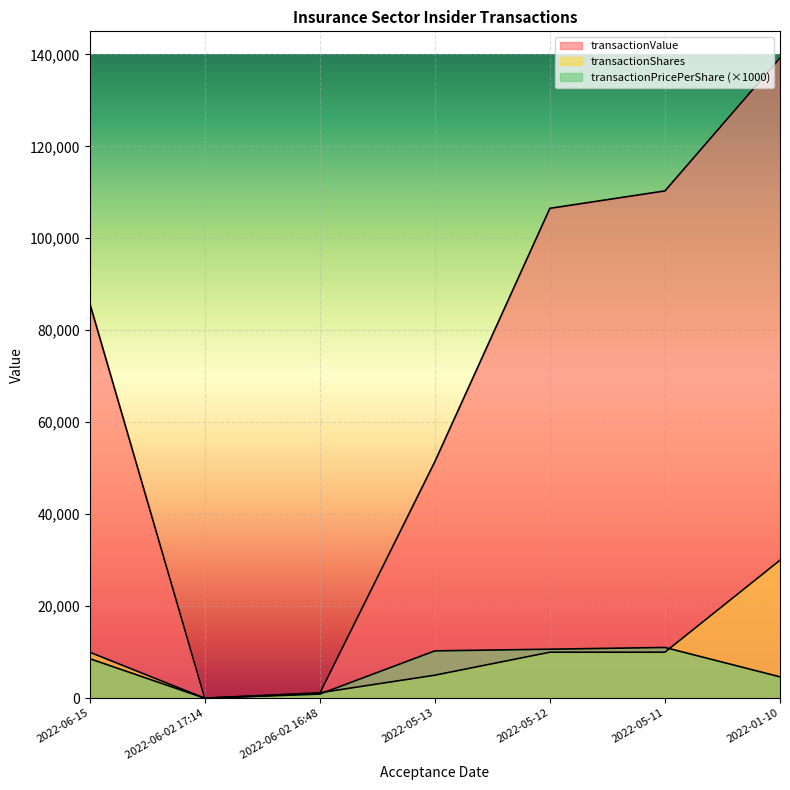

At which category is the sum across all series the highest?

2022-01-10